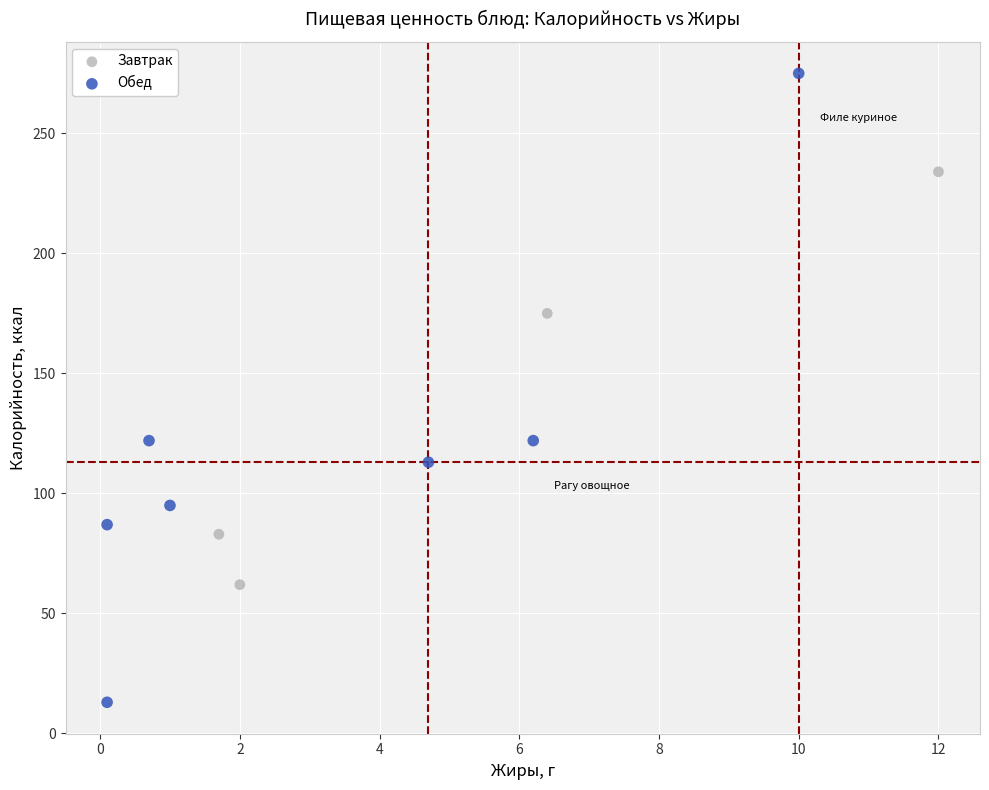

Which series reaches the maximum Y coordinate?

Обед